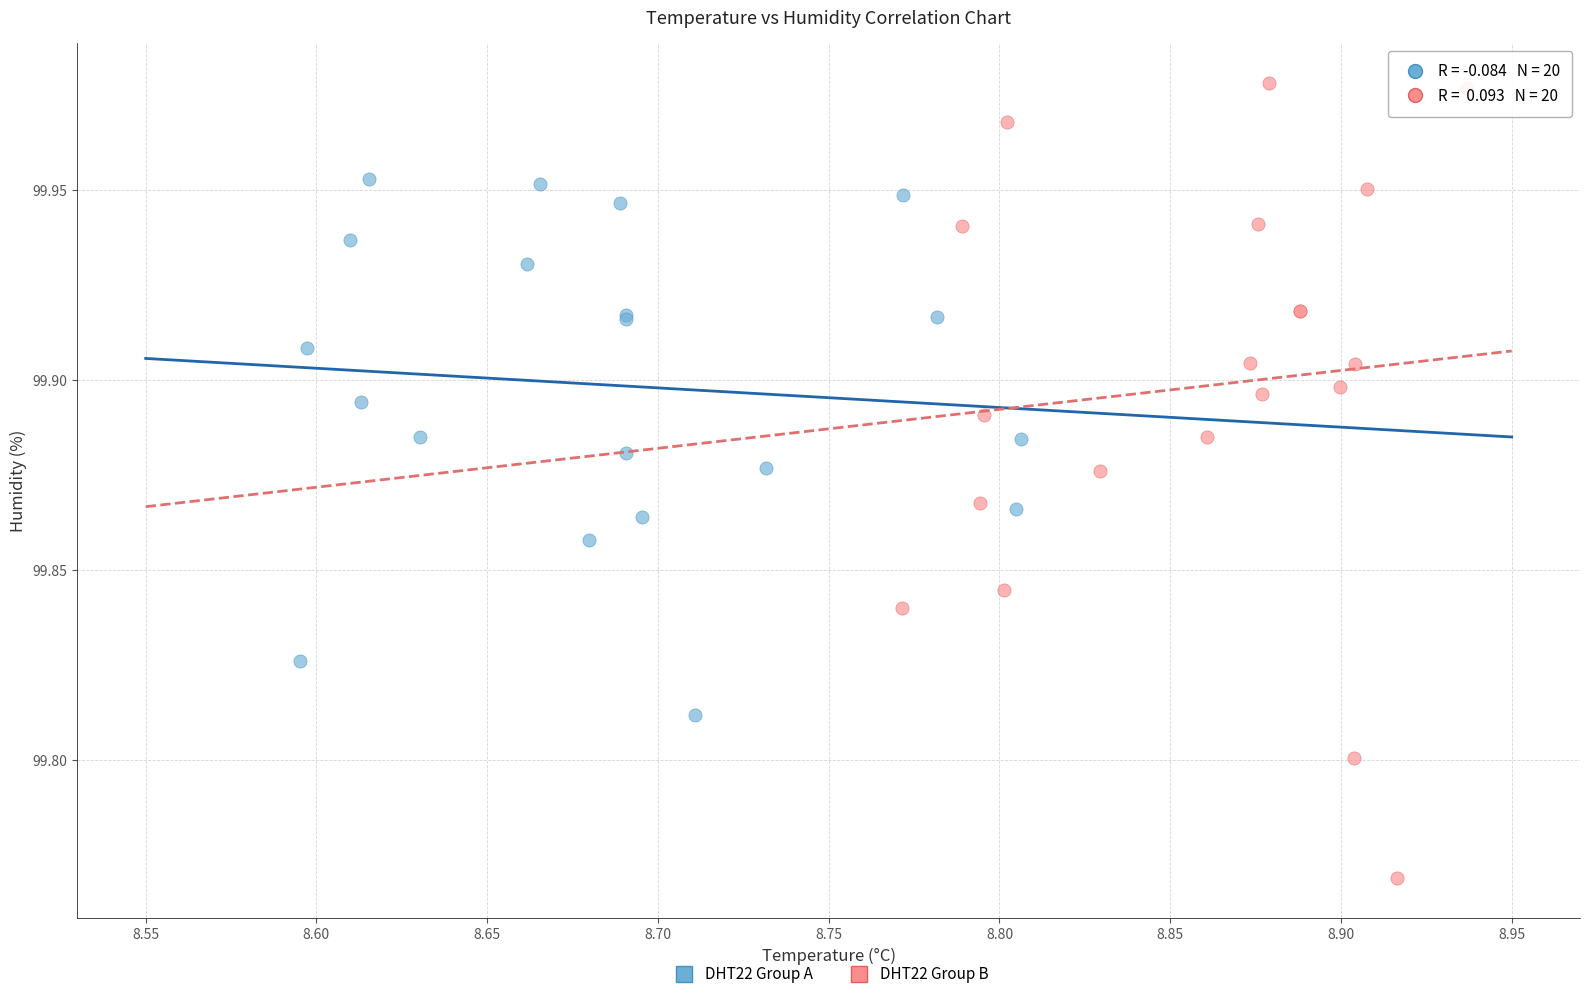

Which series has the widest spread of Y values?

DHT22 Group B